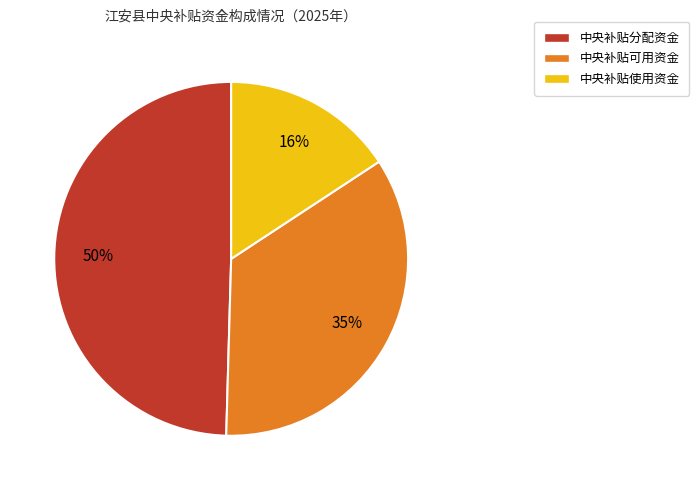

Is there a majority slice in this chart?

No